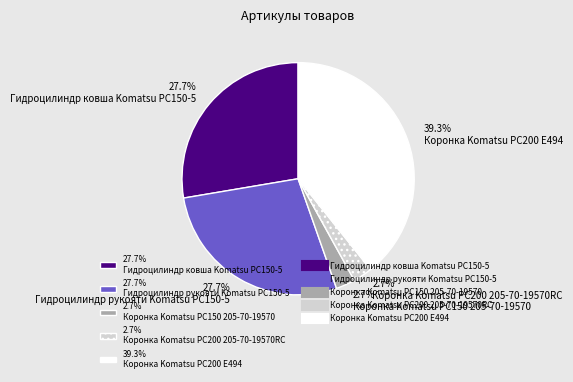

To the nearest percent, what is the average slice percentage?

20%